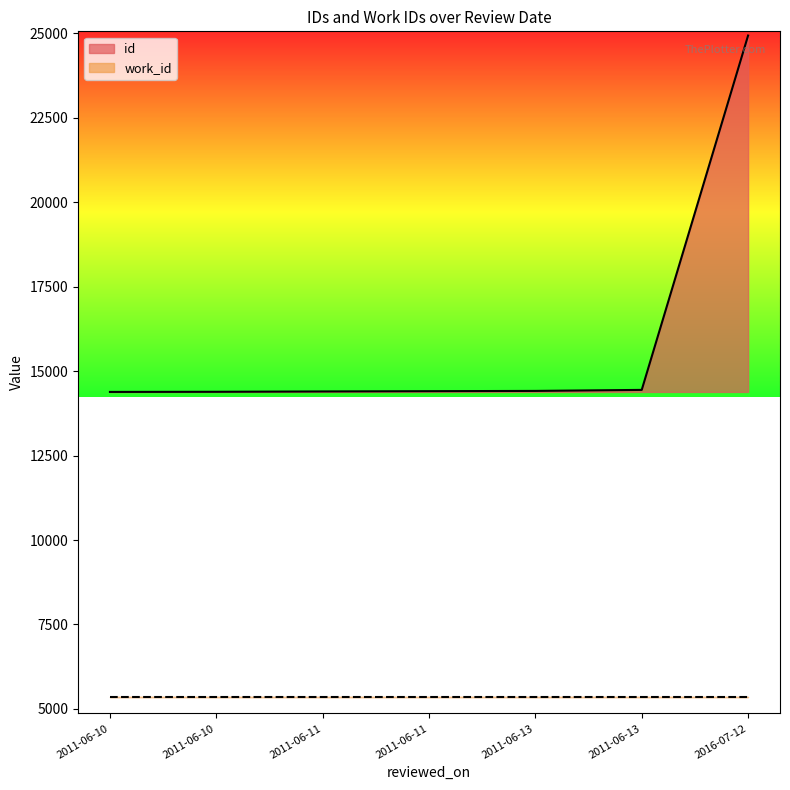

Reading left to right, extract all data points from this chart.

14382	14386	14396	14404	14412	14442	24928